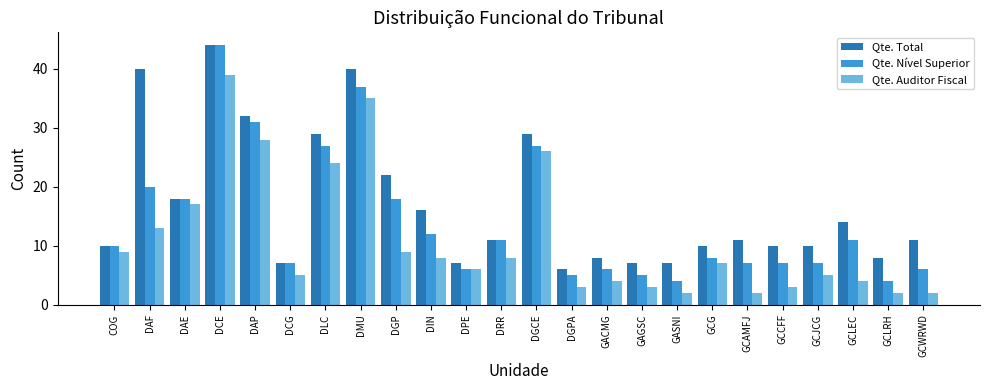

What is the value of the Qte. Nível Superior bar at the 21st from the left?

7